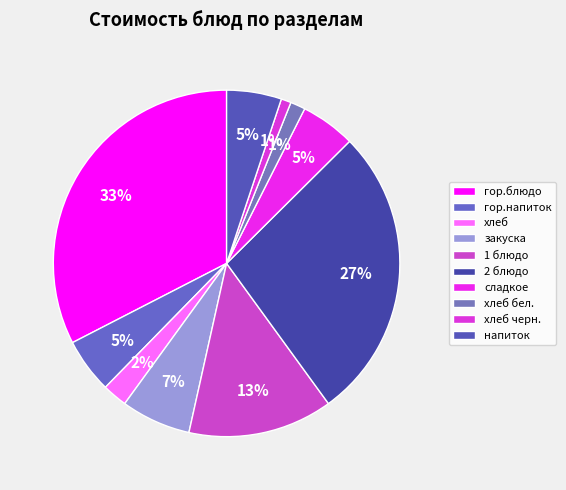

How many segments does this pie chart have?

10